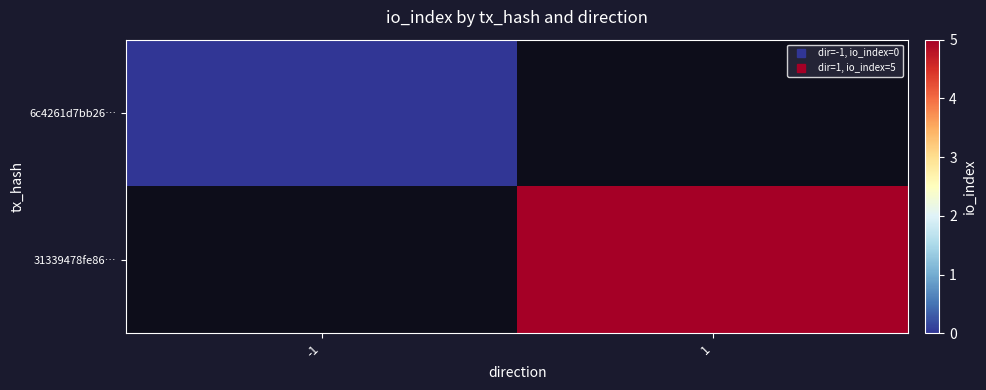

What is the greatest value displayed?

5.0